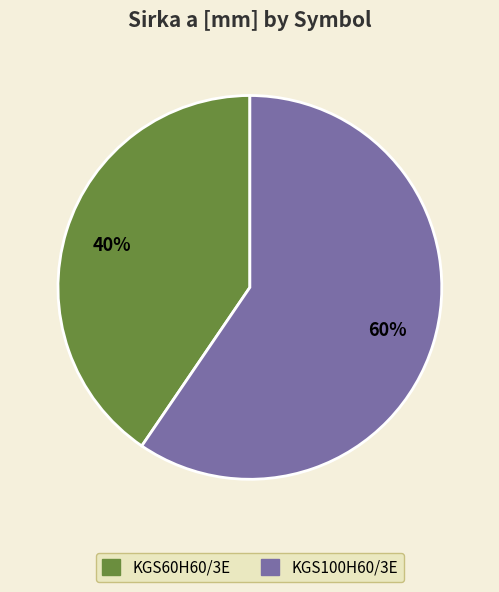

Approximately how many times larger is the value at KGS100H60/3E compared to KGS60H60/3E?

1.5